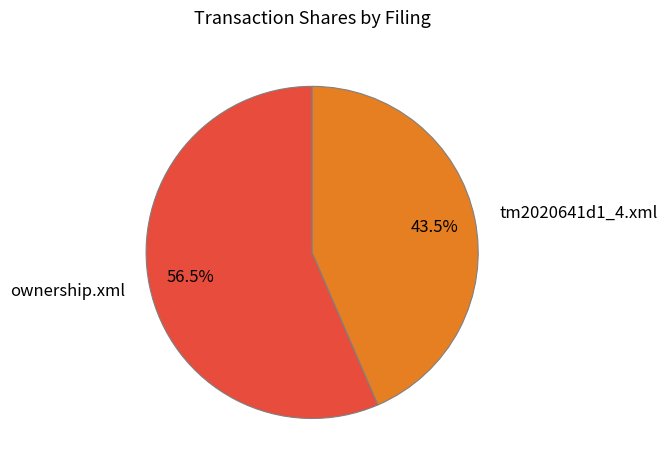

Count the number of slices in the pie.

2